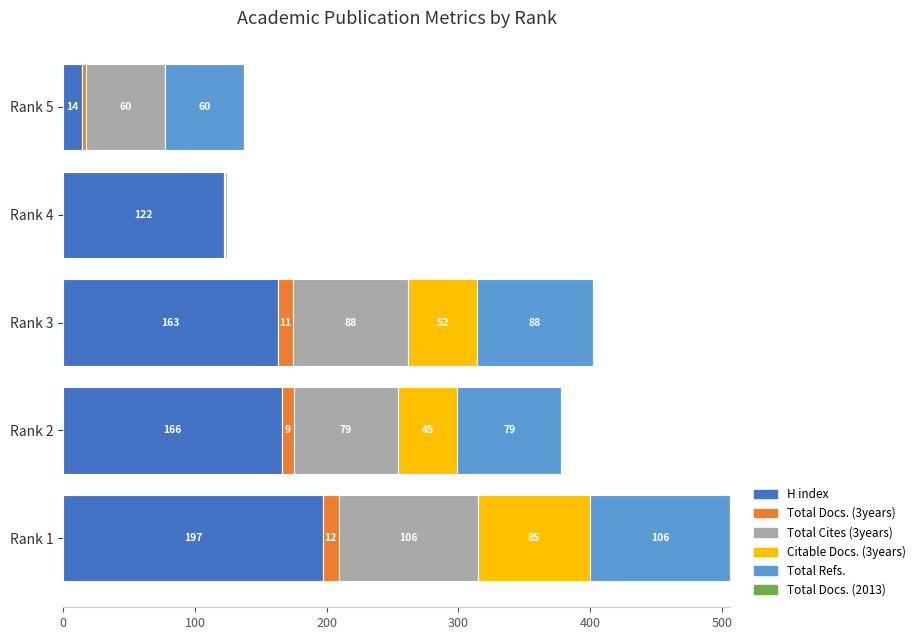

At which label does H index reach its peak?

Rank 1